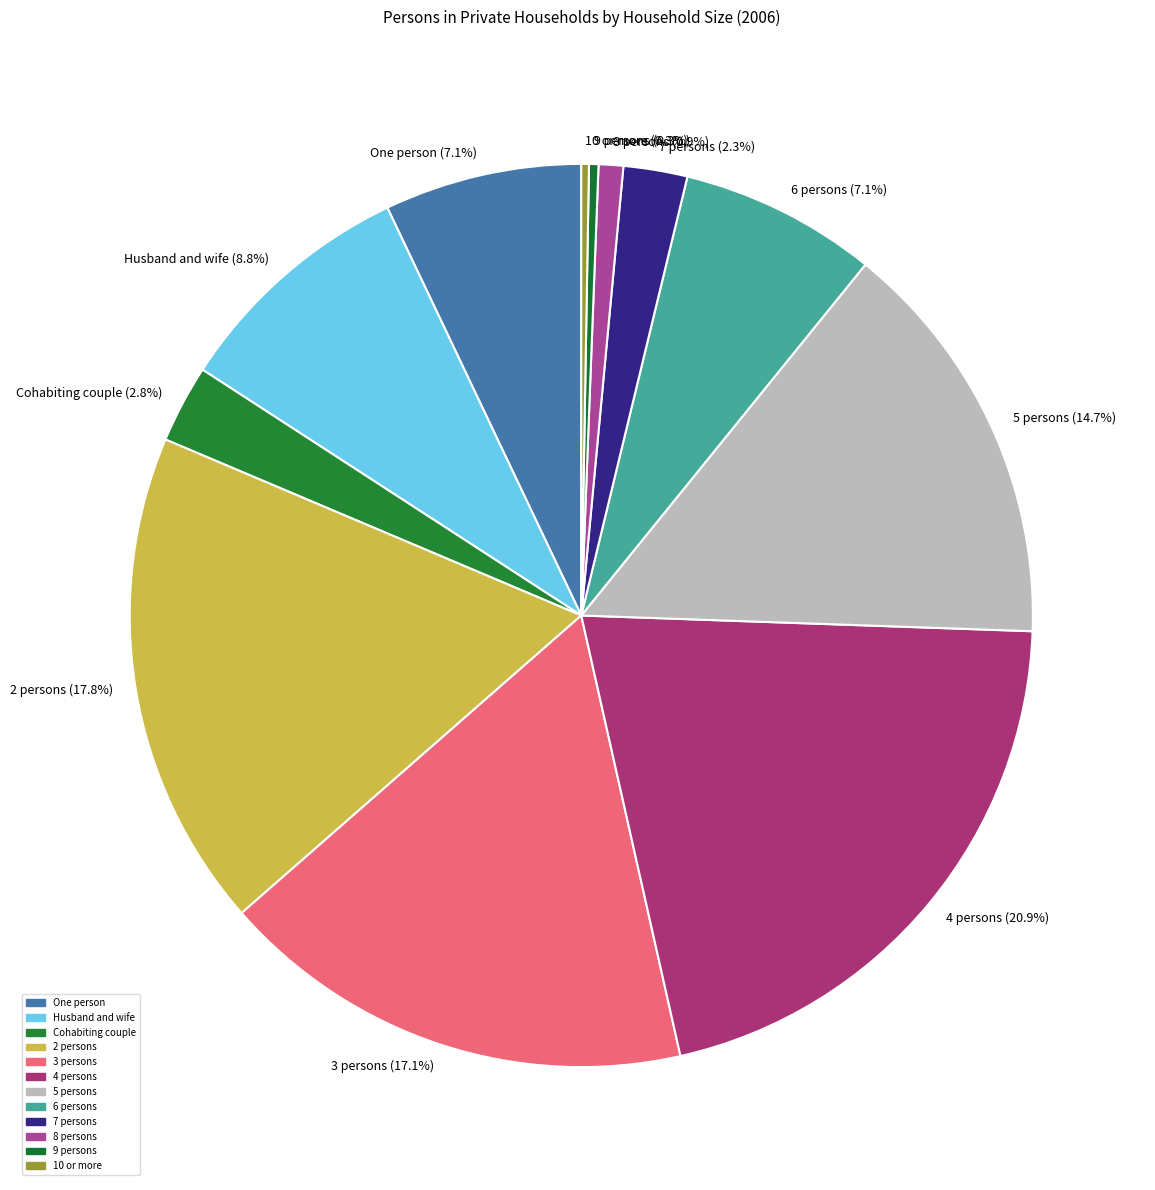

What percentage do 8 persons (0.9%) and 5 persons (14.7%) together represent?

15.6%